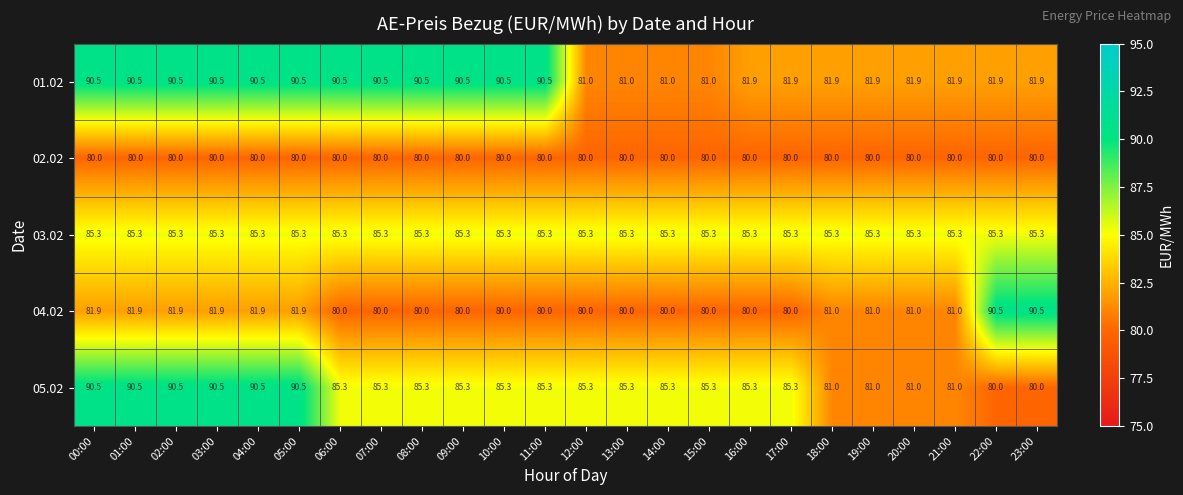

Which series has the largest total across all categories?

01.02